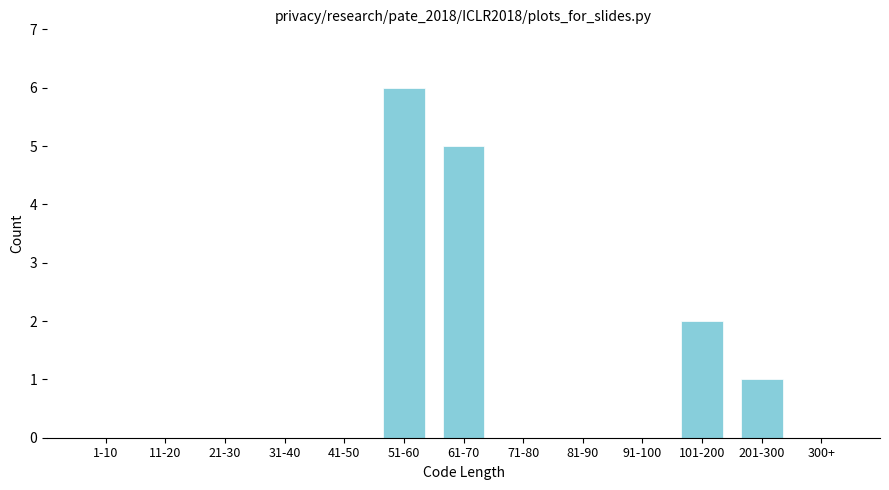

Reading right to left, list all the values displayed in this chart.

300+=0	201-300=1	101-200=2	91-100=0	81-90=0	71-80=0	61-70=5	51-60=6	41-50=0	31-40=0	21-30=0	11-20=0	1-10=0